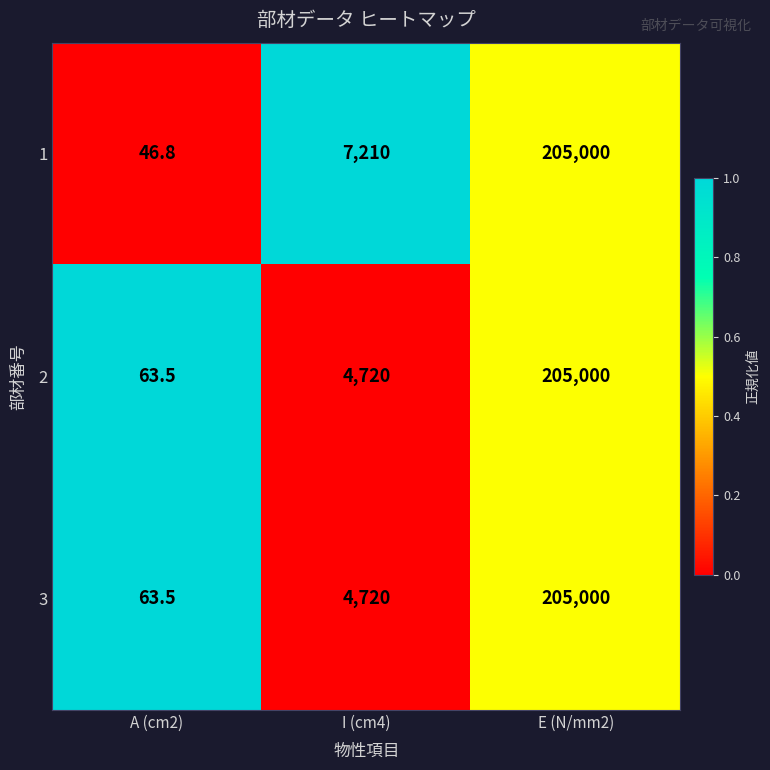

Reading right to left, what are all the values shown in this chart?

1: E (N/mm2)=205000.0	I (cm4)=7210.0	A (cm2)=46.8
2: E (N/mm2)=205000.0	I (cm4)=4720.0	A (cm2)=63.5
3: E (N/mm2)=205000.0	I (cm4)=4720.0	A (cm2)=63.5